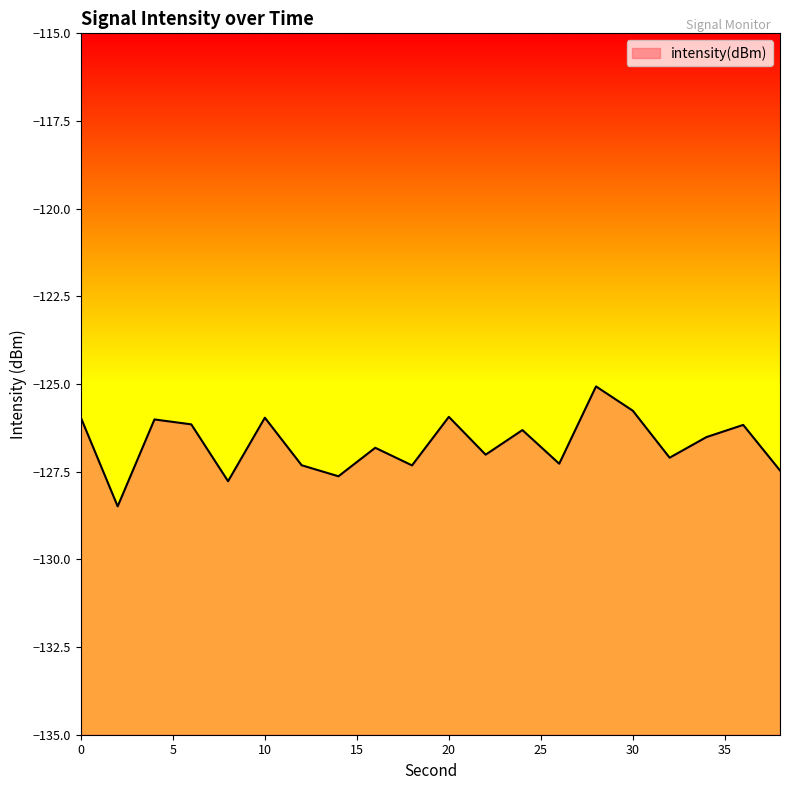

Read the value at 16.

-126.8